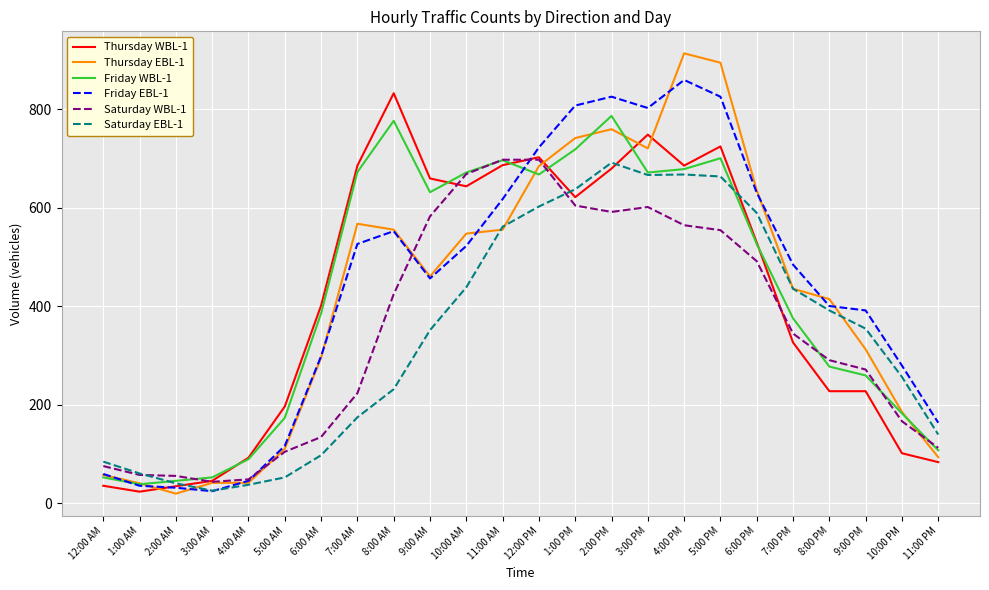

Which series has the largest range (max minus min)?

Thursday EBL-1